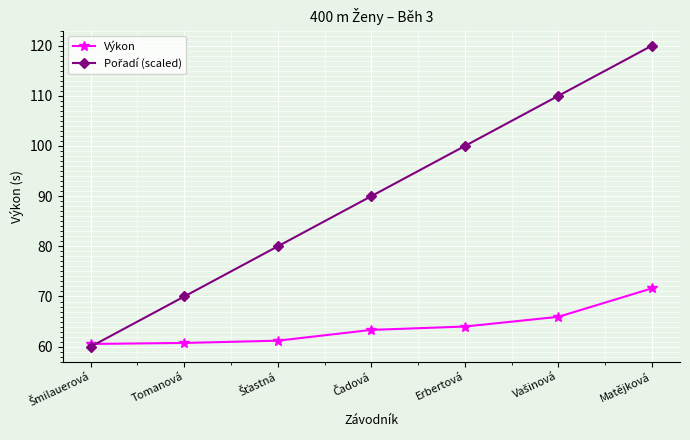

True or false: Výkon has more than 2 interior local peaks.

False